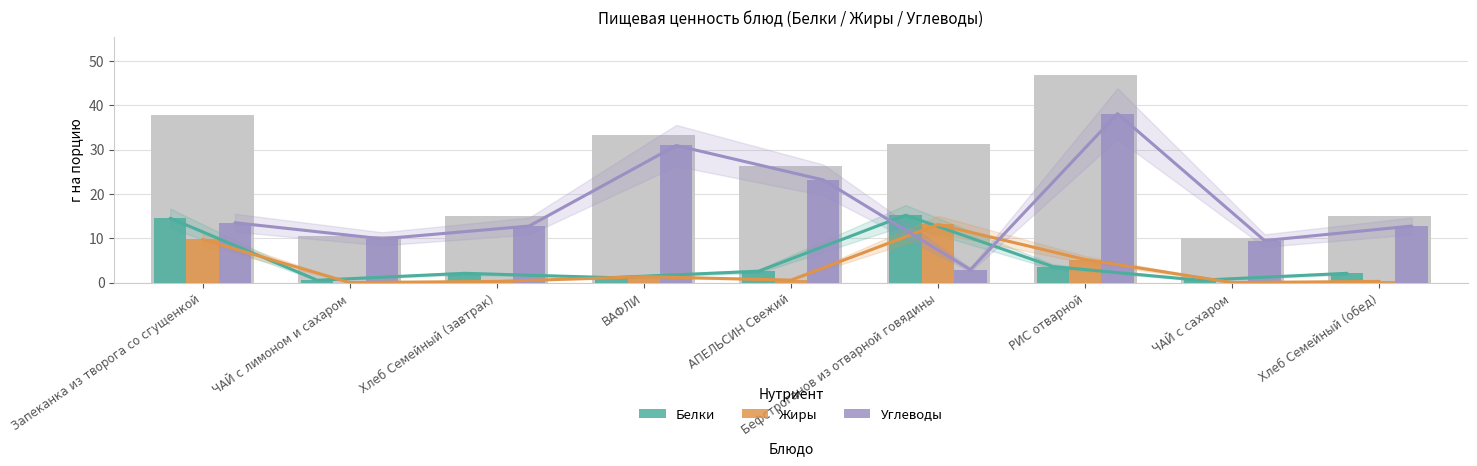

How many values in the Белки series exceed 2?

6